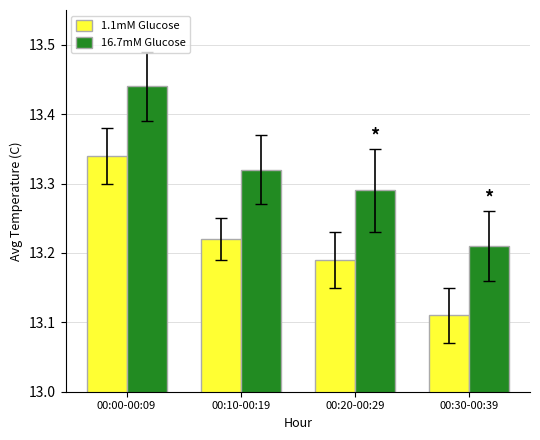

The 1.1mM Glucose series shows 20.8 at 00:10-00:19. True or false?

False